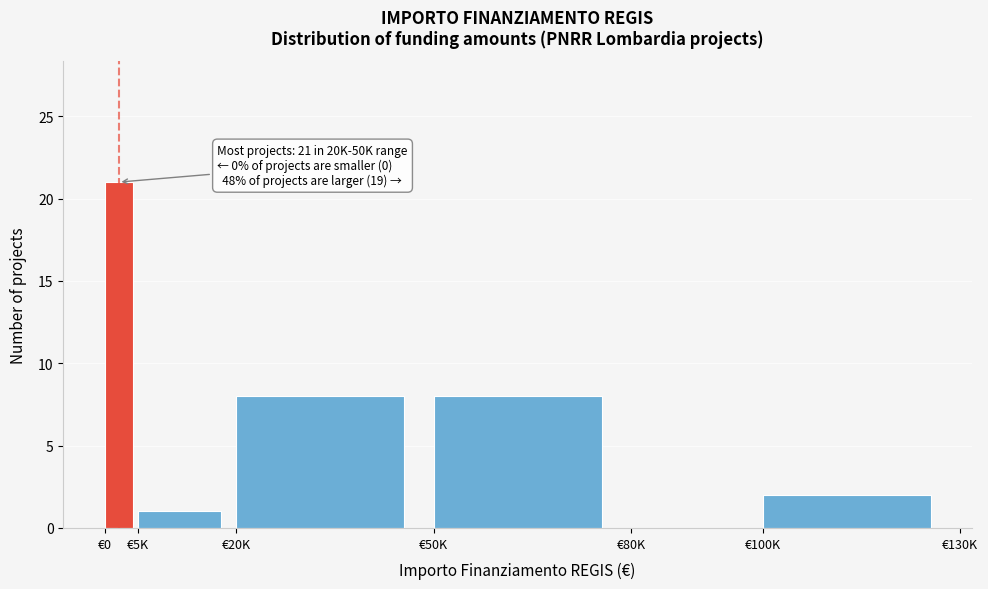

Reading right to left, list all the values displayed in this chart.

€100K=2	€80K=0	€50K=8	€20K=8	€5K=1	€0=21